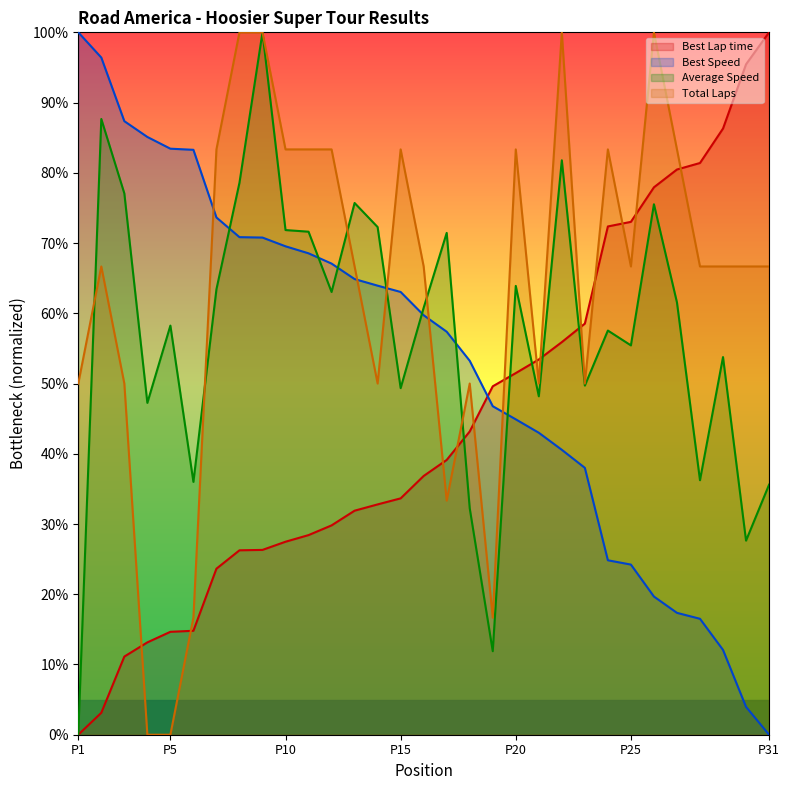

How many lines are shown in the chart?

4